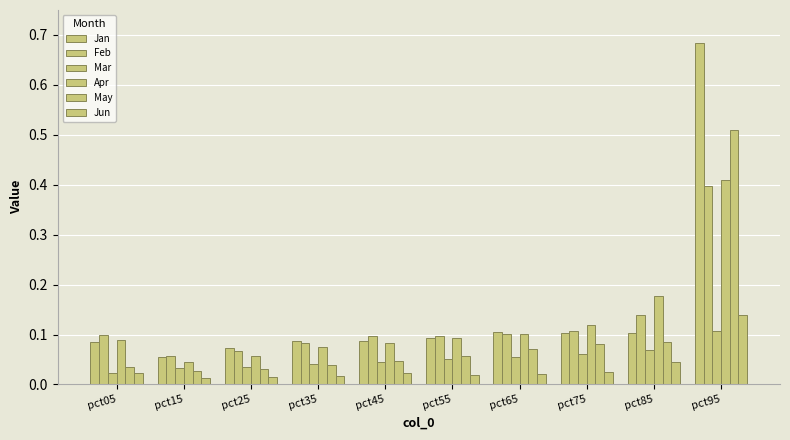

Reading right to left, transcribe all the data shown in this chart.

Jan: 0.7	0.1	0.1	0.1	0.1	0.1	0.1	0.1	0.1	0.1
Feb: 0.4	0.1	0.1	0.1	0.1	0.1	0.1	0.1	0.1	0.1
Mar: 0.1	0.1	0.1	0.1	0.1	0.0	0.0	0.0	0.0	0.0
Apr: 0.4	0.2	0.1	0.1	0.1	0.1	0.1	0.1	0.0	0.1
May: 0.5	0.1	0.1	0.1	0.1	0.0	0.0	0.0	0.0	0.0
Jun: 0.1	0.0	0.0	0.0	0.0	0.0	0.0	0.0	0.0	0.0